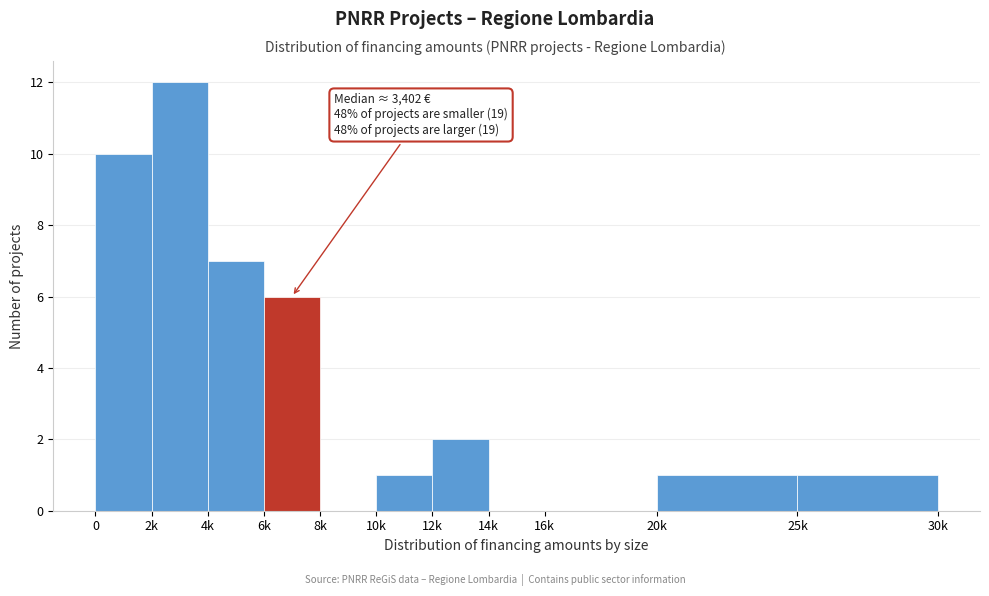

Reading right to left, extract all data points from this chart.

25k=1	20k=1	16k=0	14k=0	12k=2	10k=1	8k=0	6k=6	4k=7	2k=12	0=10